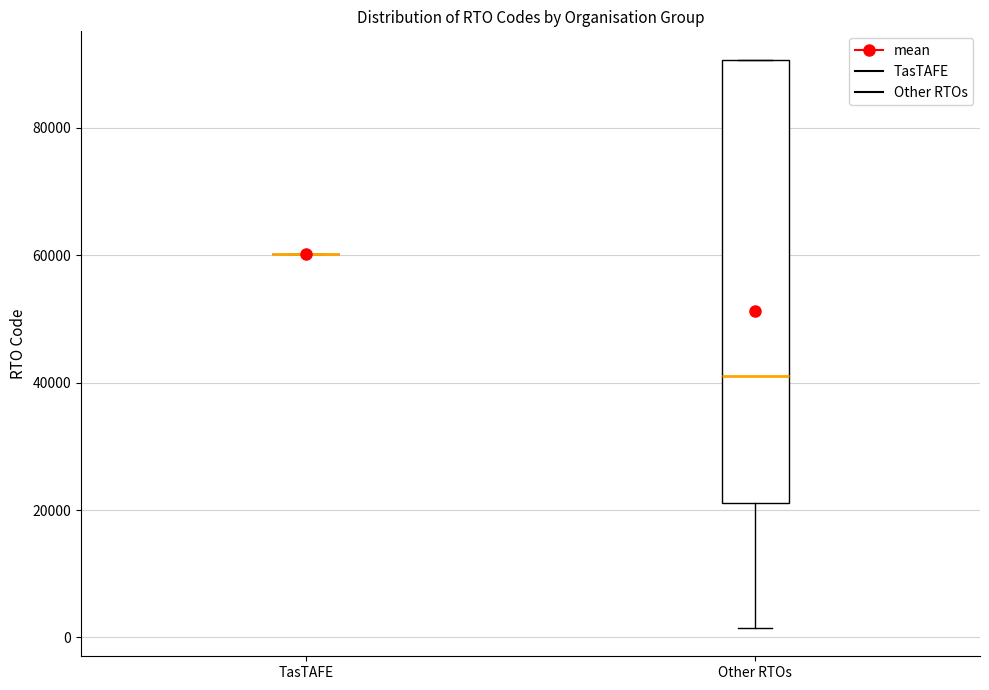

Where does the lower whisker of the box for Other RTOs end on the y-axis? The values are not printed on the chart, so give them approximately, as read against the axis.

2000